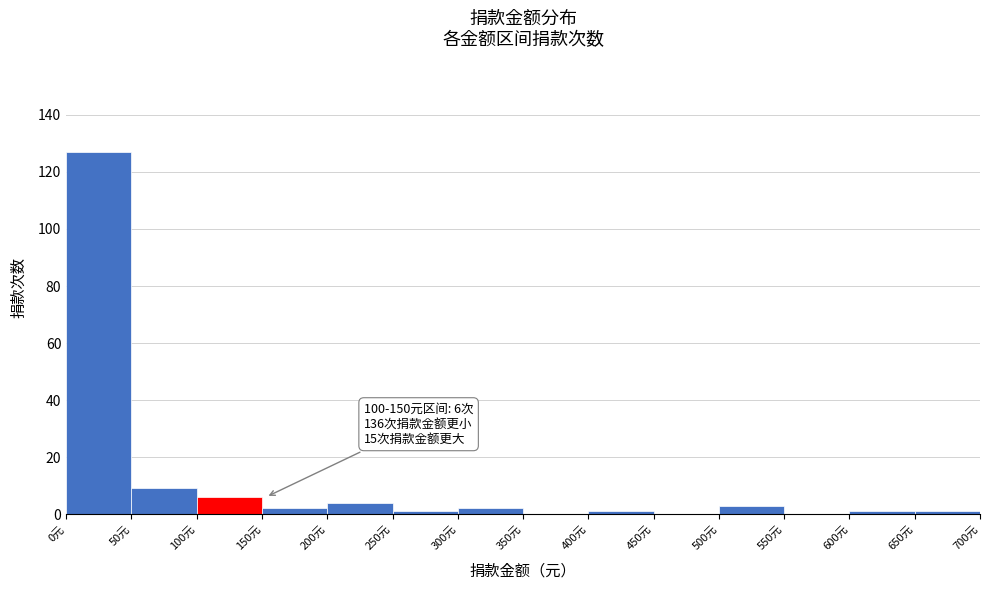

Over which range of the x-axis is the bar tallest?

0 to 50